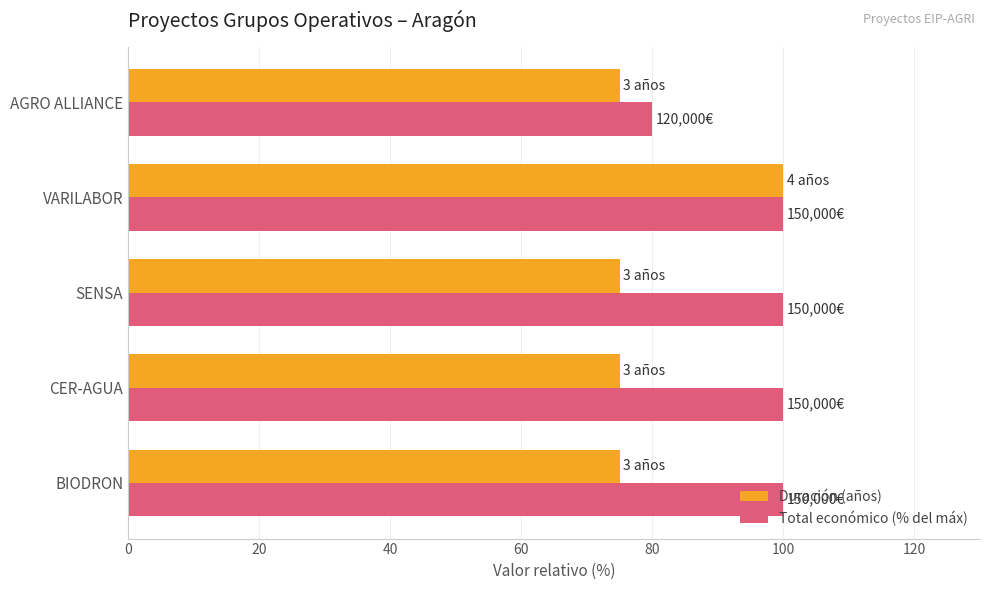

At which category is the sum across all series the highest?

VARILABOR